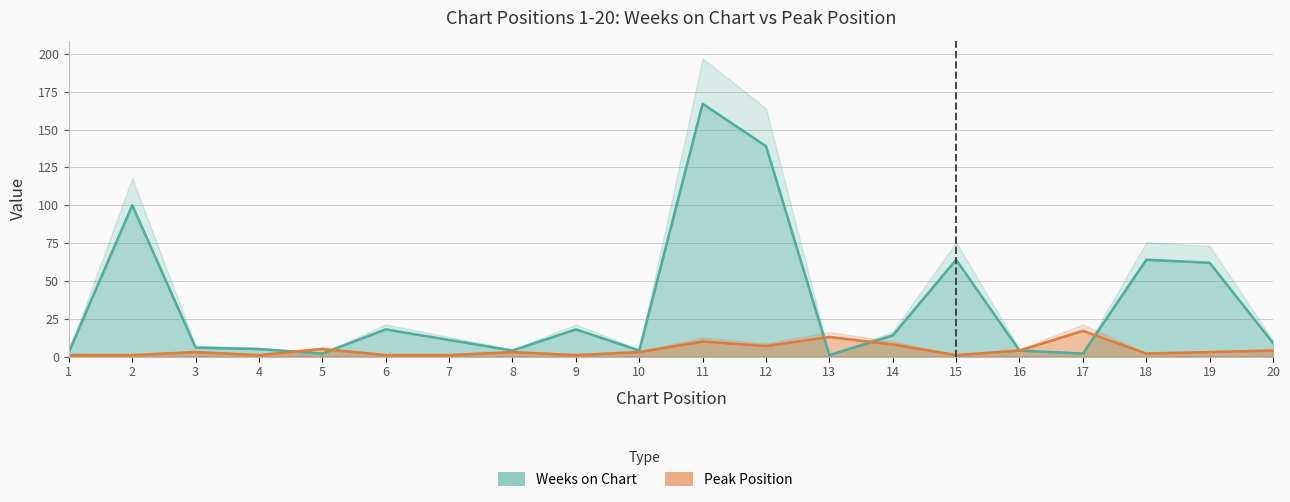

Is the value of Peak Position at 17 greater than the value of Weeks on Chart at 17?

Yes